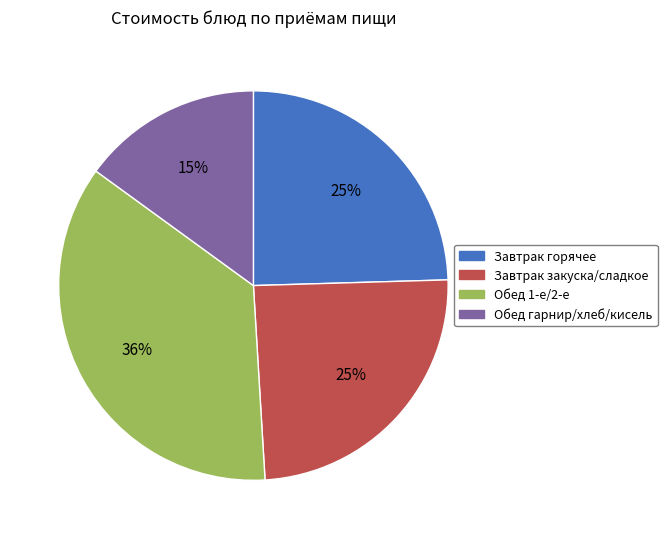

Combined, do Обед гарнир/хлеб/кисель and Завтрак закуска/сладкое account for over 50%?

No